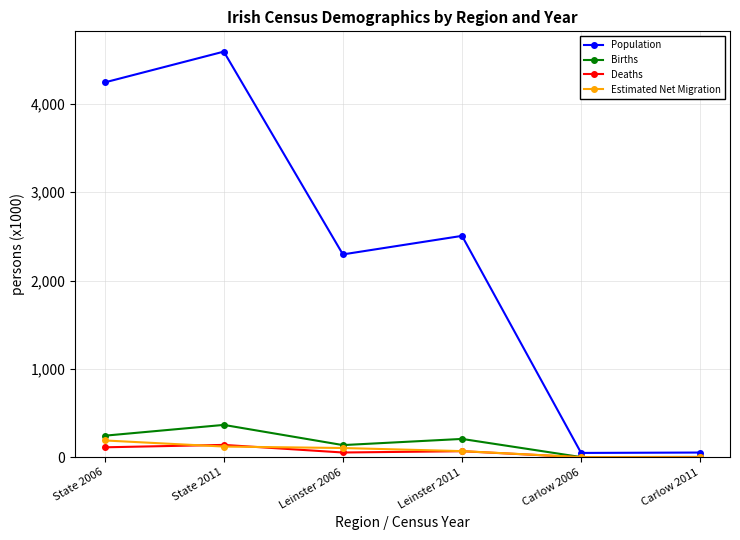

What is the label of the 1st point from the left?

State 2006